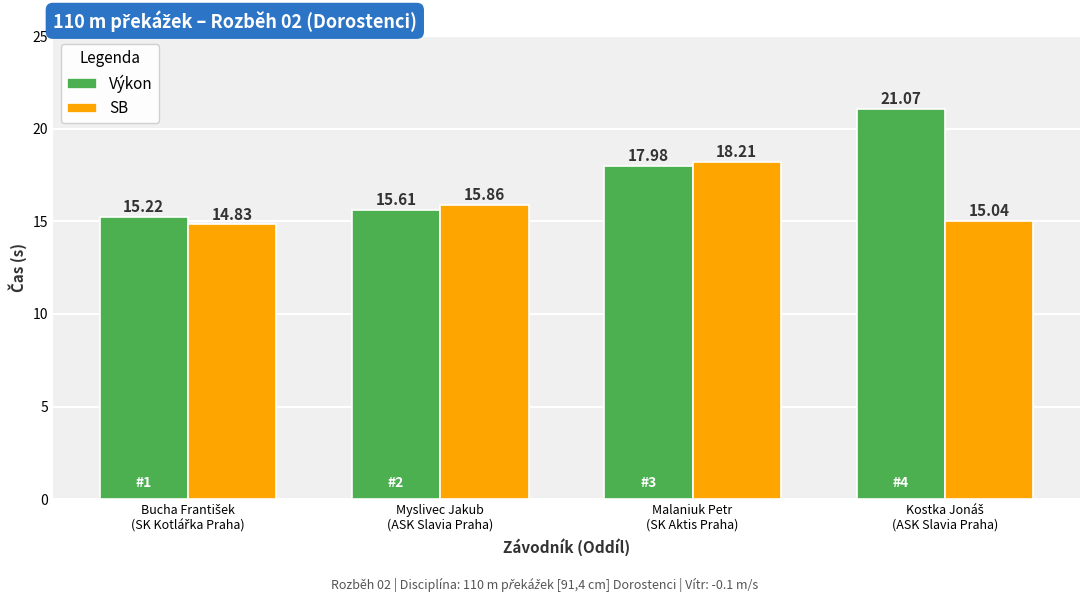

Which series has the largest range (max minus min)?

Výkon